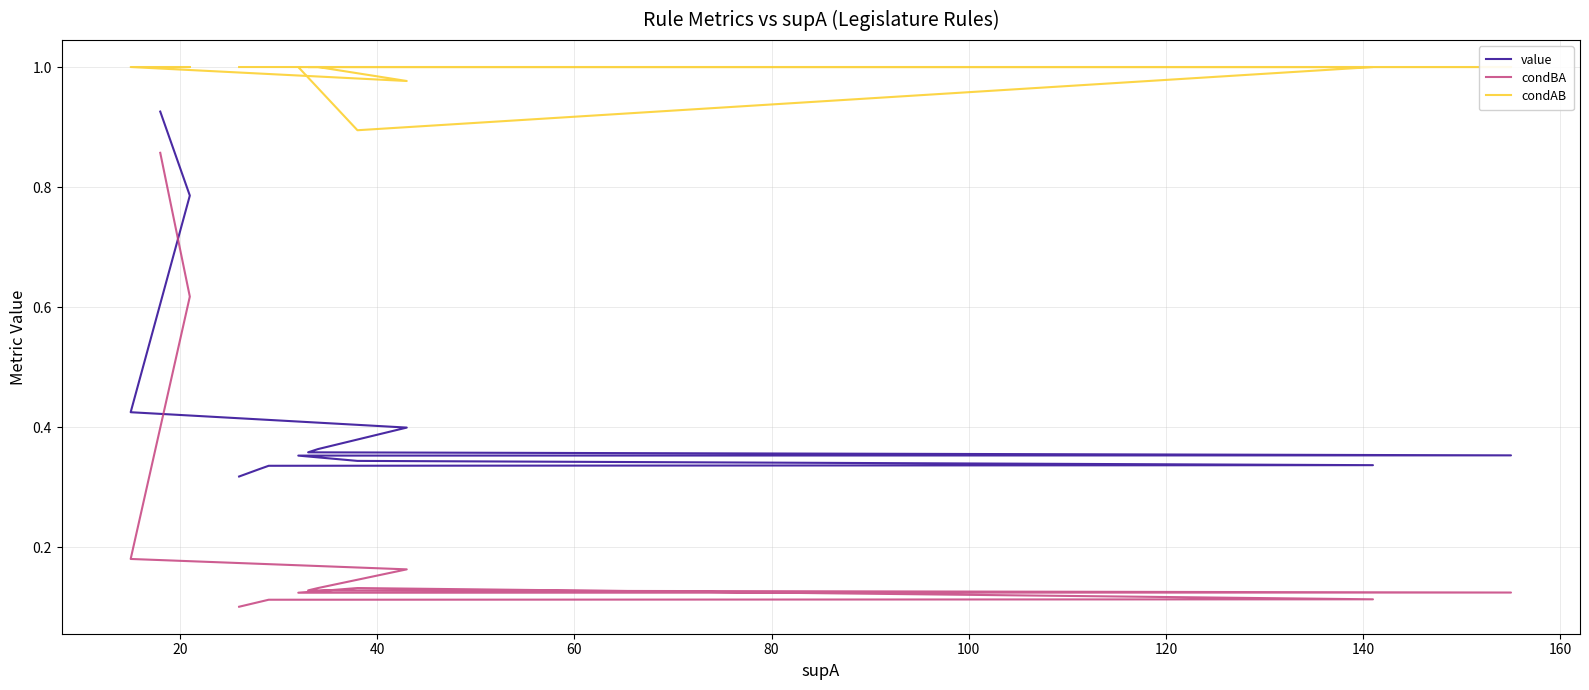

Which has a higher value, 40 or 60?

40